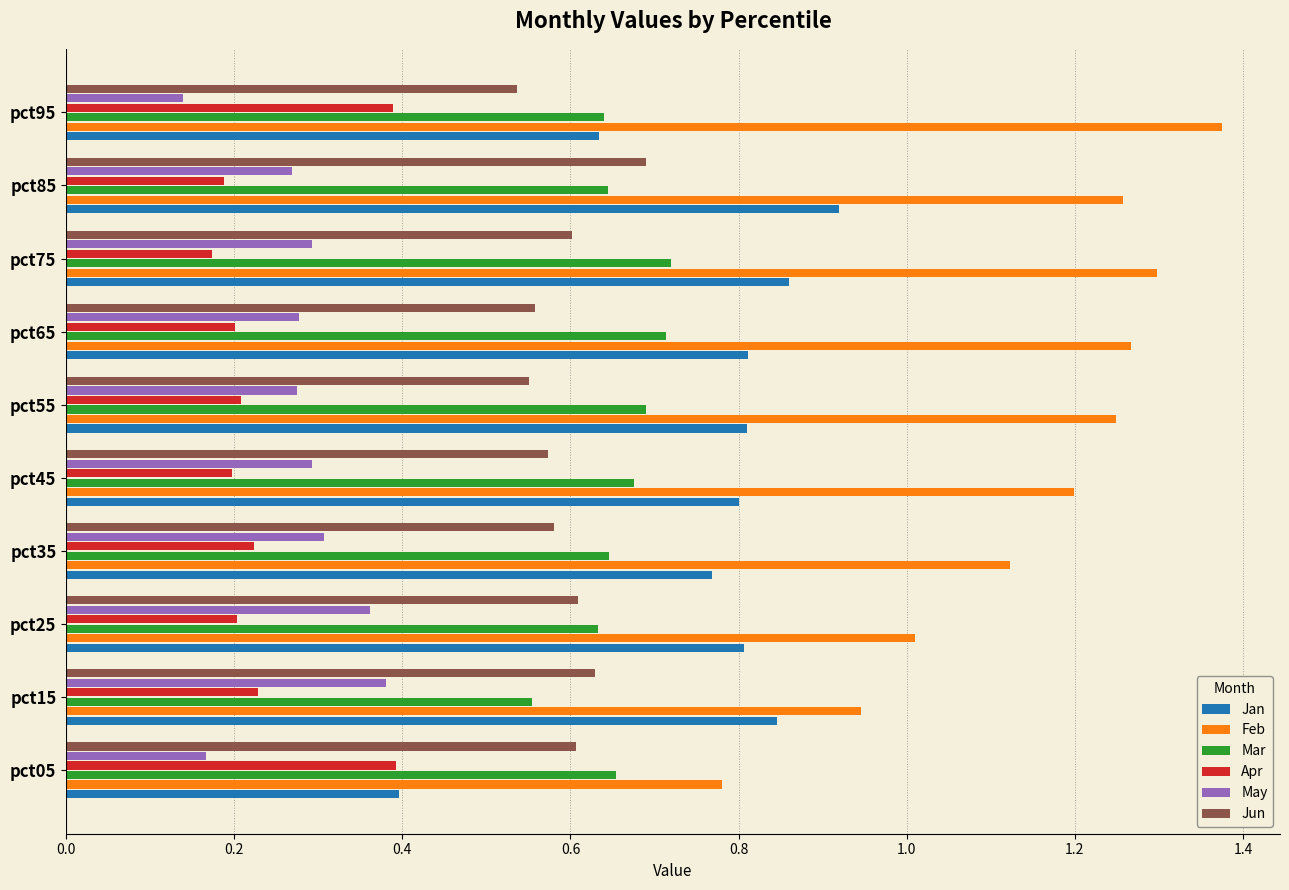

Count the Jun values in the range 0 to 1.

10